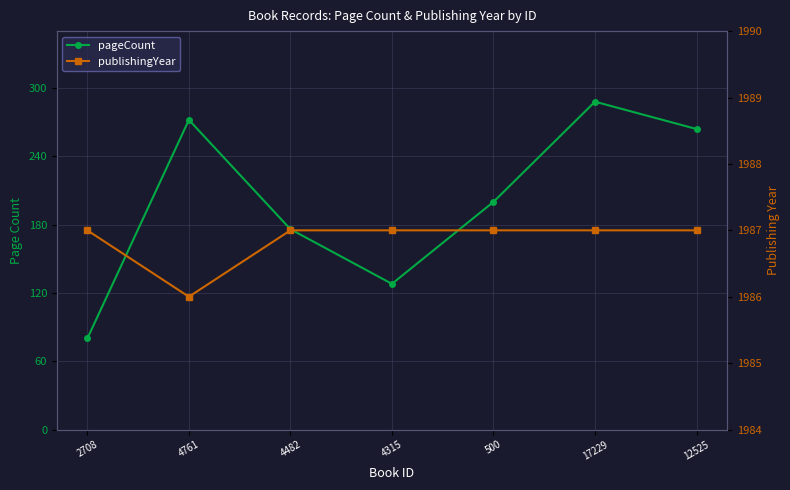

Between 4315 and 2708, which is larger?

4315